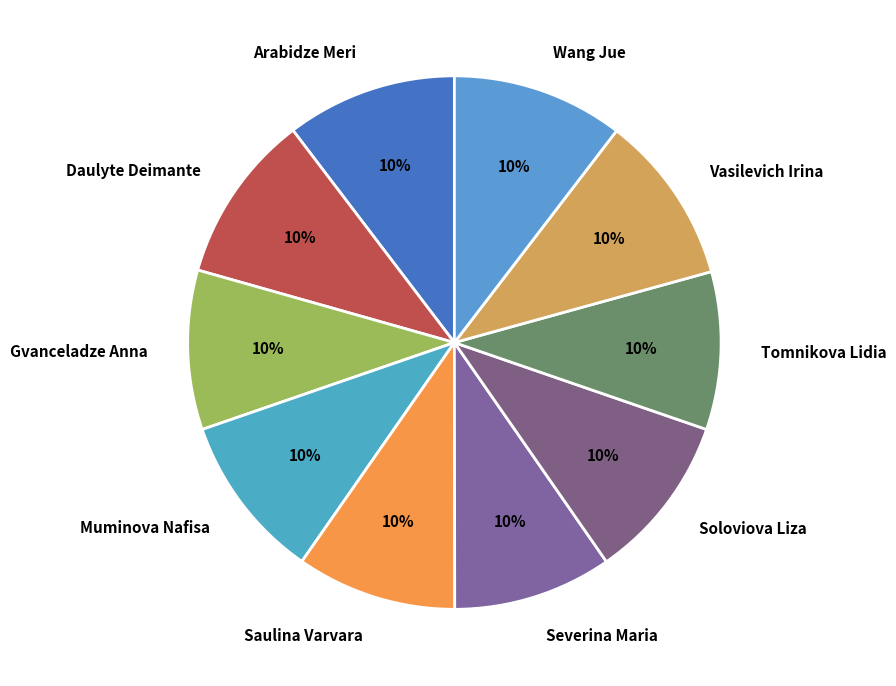

Do Severina Maria and Muminova Nafisa together represent more than half of the pie?

No